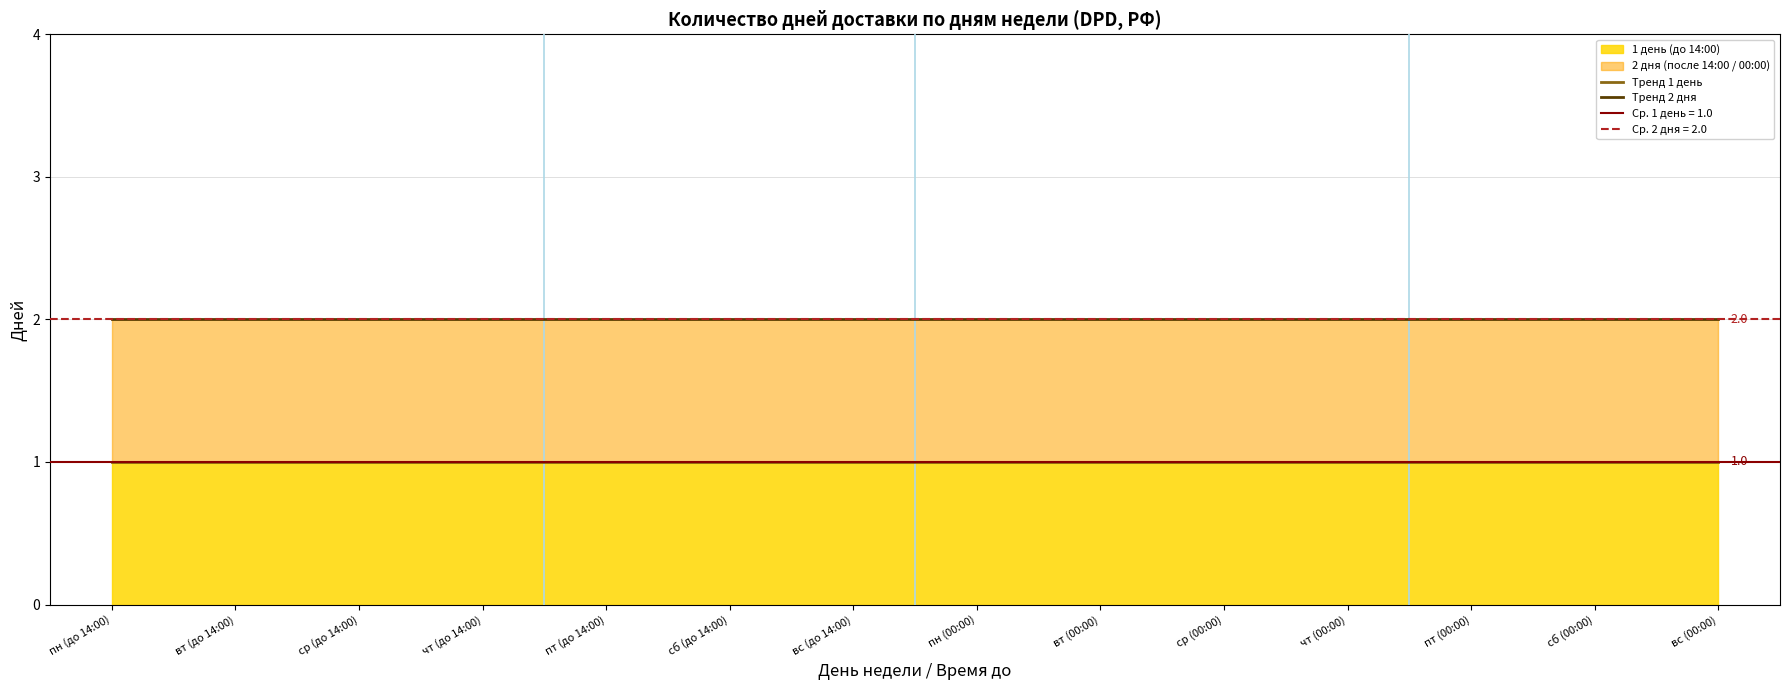

What is the minimum value for Тренд 1 день?

1